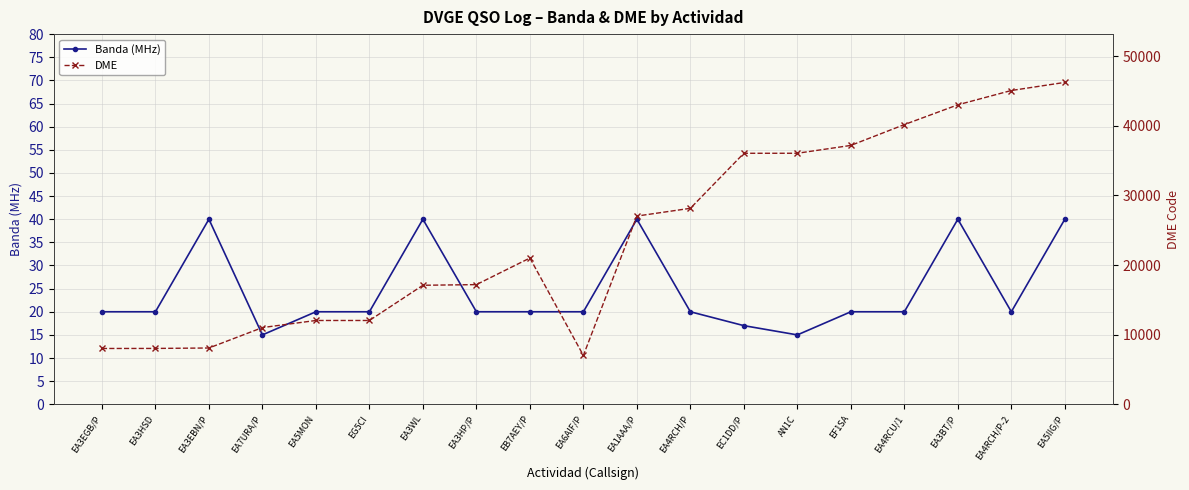

Rank the series by their maximum value, from highest to lowest.

DME, Banda (MHz)